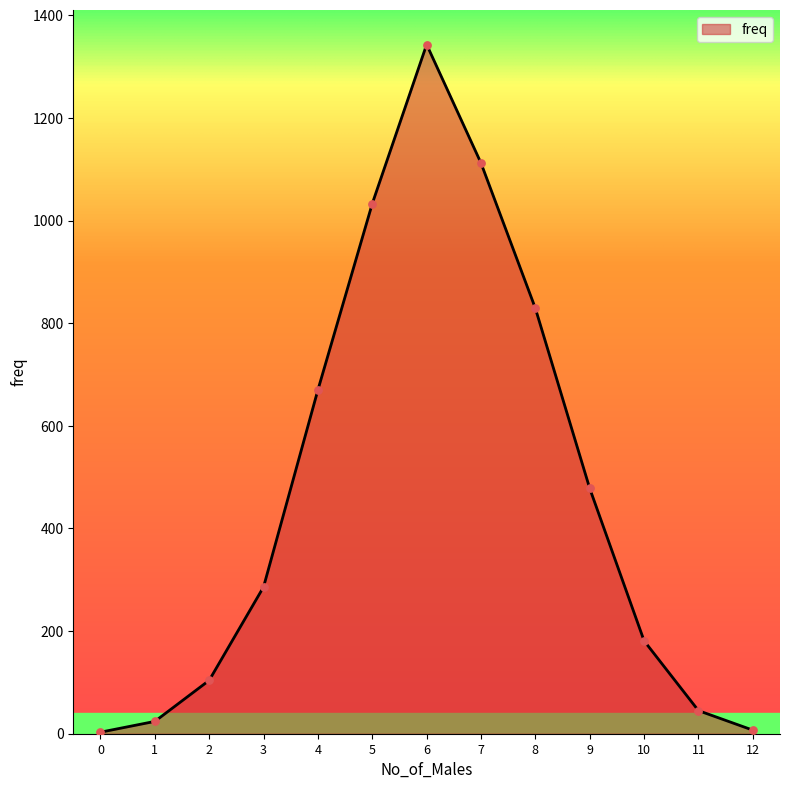

Which has a higher value, 8 or 11?

8